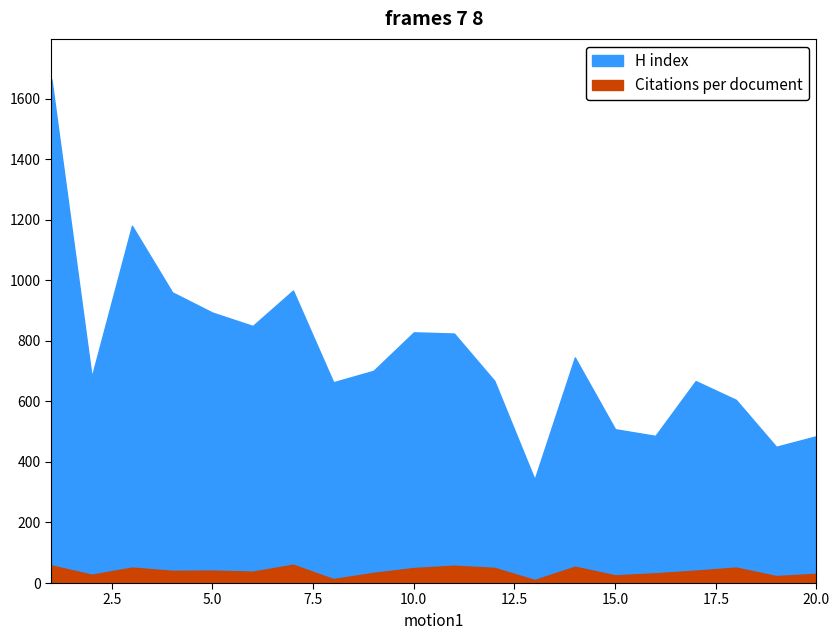

Between 4 and 9, which series saw the biggest shift?

H index